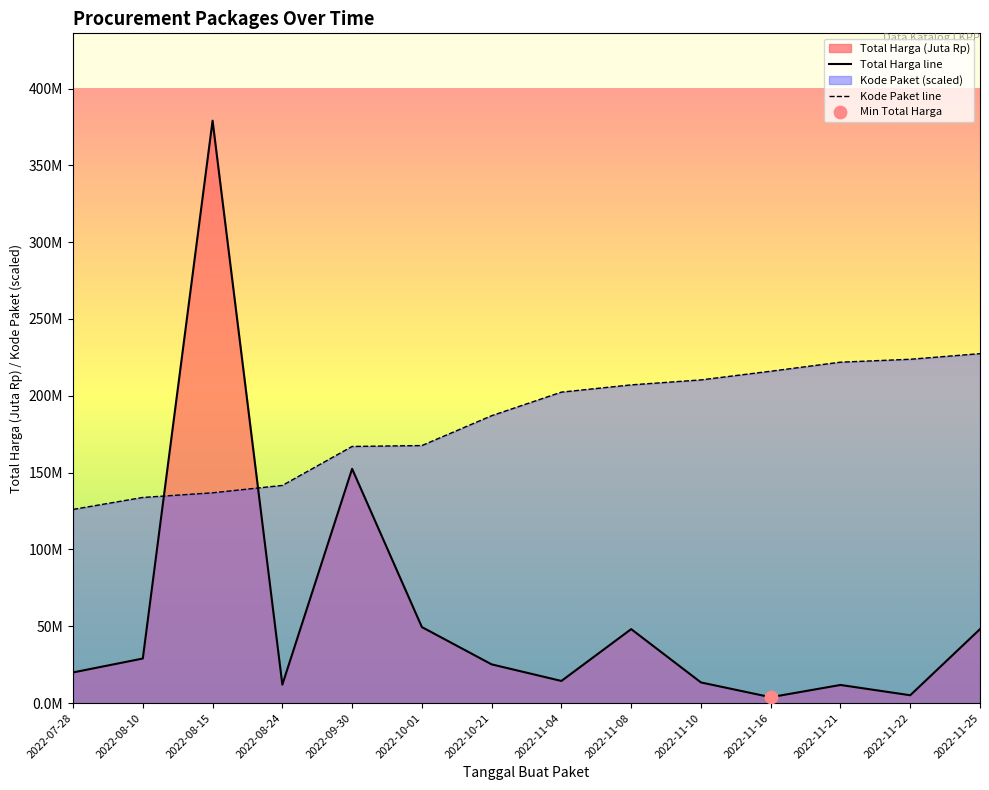

At which category is the sum across all series the highest?

2022-08-15